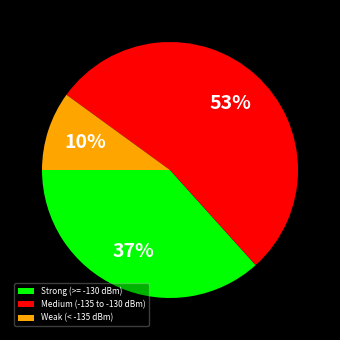

The Strong (>= -130 dBm) slice represents 37% of the pie. True or false?

True